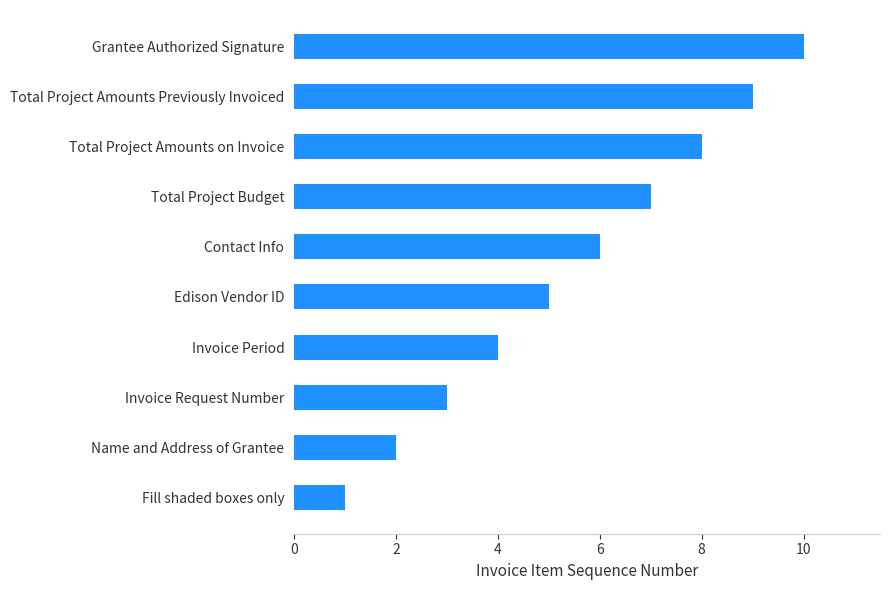

What is the difference between the maximum and minimum values?

9